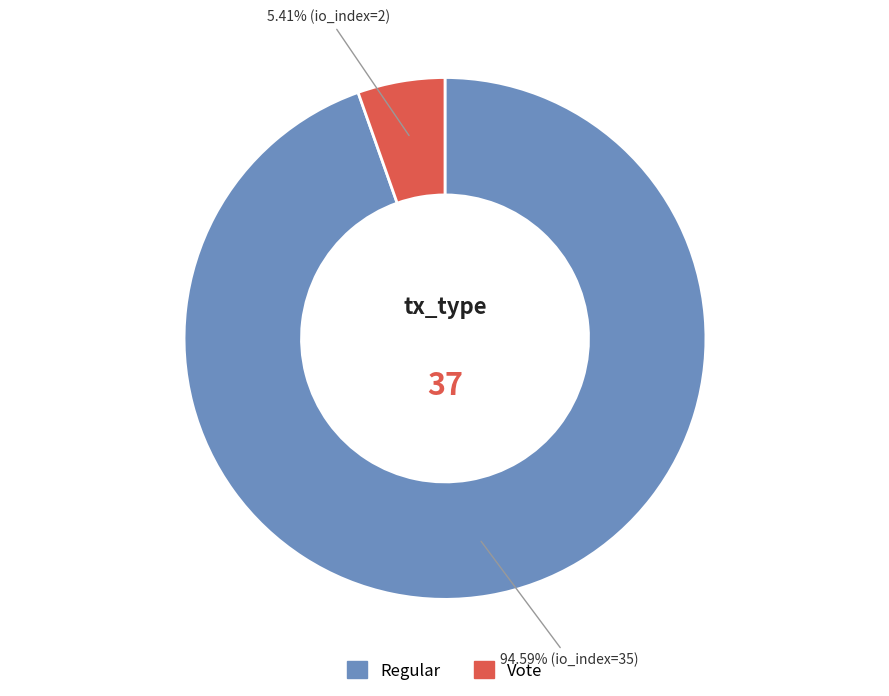

How much of the chart is everything except Vote?

94.6%